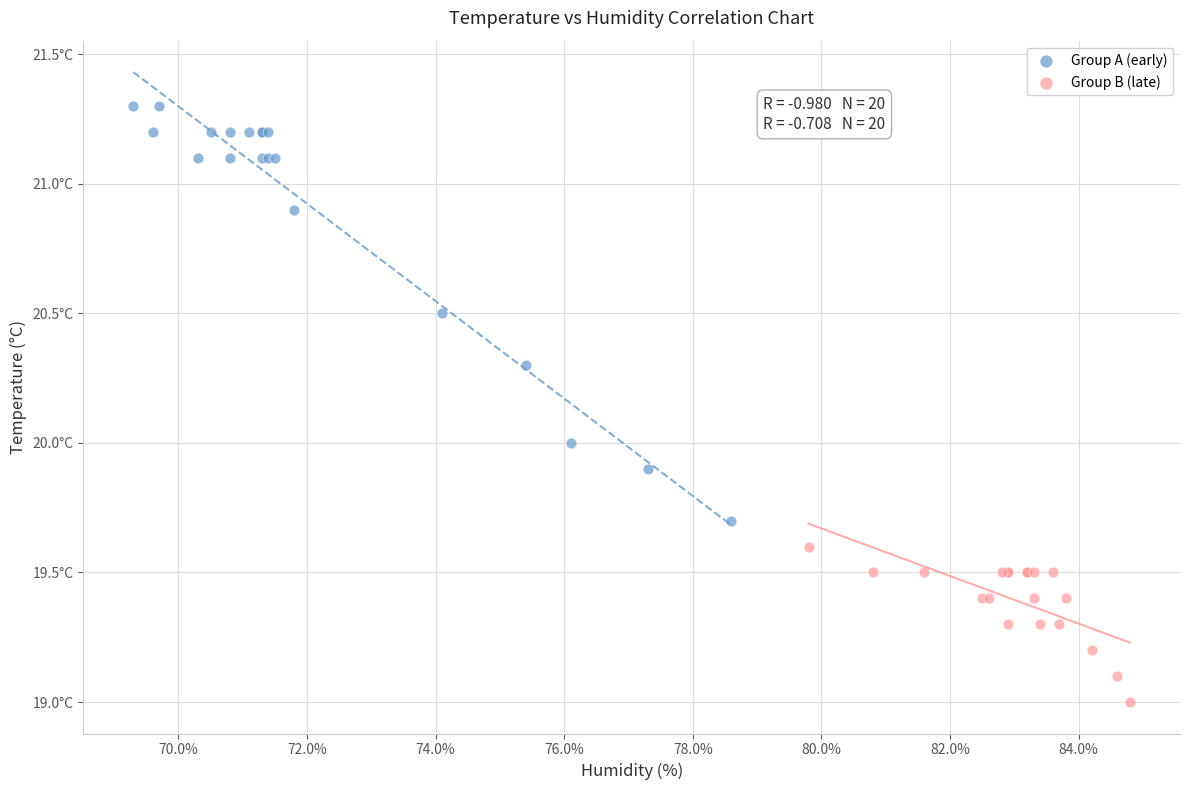

What are all the series names shown in the legend?

Group A (early), Group B (late)